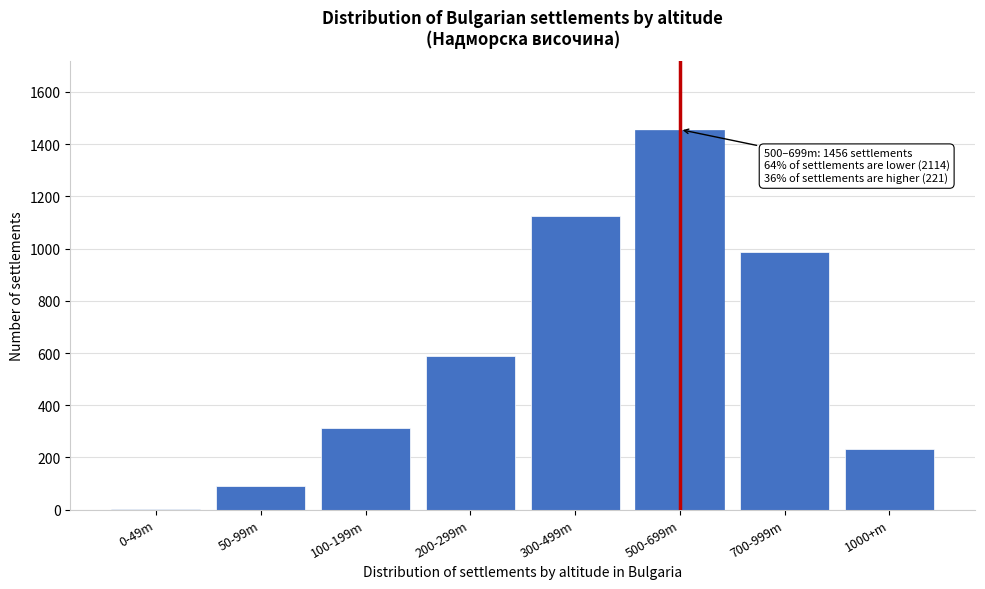

Reading left to right, what are all the values shown in this chart?

0-49m=2	50-99m=89	100-199m=312	200-299m=587	300-499m=1124	500-699m=1456	700-999m=987	1000+m=234